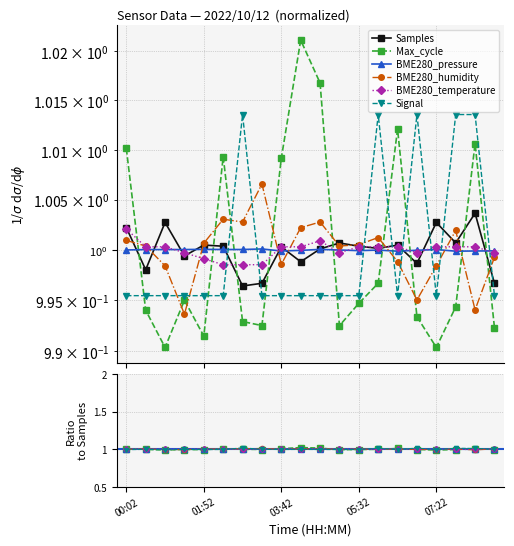

Reading left to right, extract all data points from this chart.

Samples: 1.0	1.0	1.0	1.0	1.0	1.0	1.0	1.0	1.0	1.0	1.0	1.0	1.0	1.0	1.0	1.0	1.0	1.0	1.0	1.0
Max_cycle: 1.0	1.0	1.0	1.0	1.0	1.0	1.0	1.0	1.0	1.0	1.0	1.0	1.0	1.0	1.0	1.0	1.0	1.0	1.0	1.0
BME280_pressure: 1.0	1.0	1.0	1.0	1.0	1.0	1.0	1.0	1.0	1.0	1.0	1.0	1.0	1.0	1.0	1.0	1.0	1.0	1.0	1.0
BME280_humidity: 1.0	1.0	1.0	1.0	1.0	1.0	1.0	1.0	1.0	1.0	1.0	1.0	1.0	1.0	1.0	1.0	1.0	1.0	1.0	1.0
BME280_temperature: 1.0	1.0	1.0	1.0	1.0	1.0	1.0	1.0	1.0	1.0	1.0	1.0	1.0	1.0	1.0	1.0	1.0	1.0	1.0	1.0
Signal: 1.0	1.0	1.0	1.0	1.0	1.0	1.0	1.0	1.0	1.0	1.0	1.0	1.0	1.0	1.0	1.0	1.0	1.0	1.0	1.0